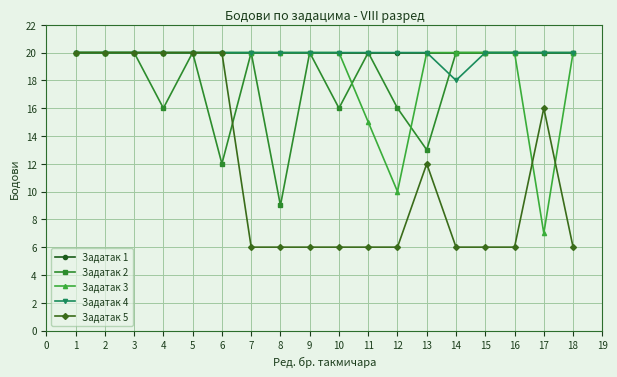

Where is Задатак 5 nearest to the value 13?

13